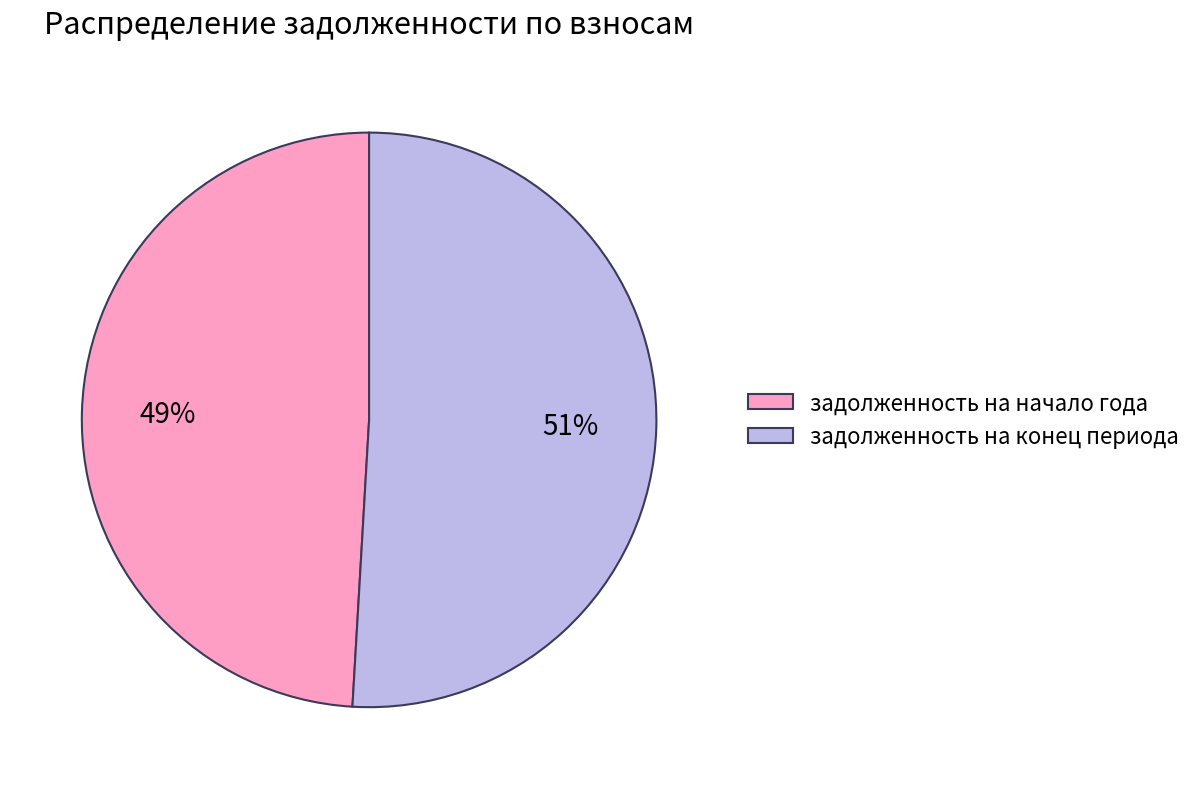

Count the number of slices in the pie.

2